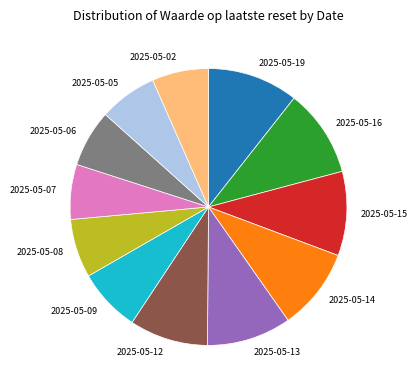

Does 2025-05-19 account for over 50% of the chart?

No